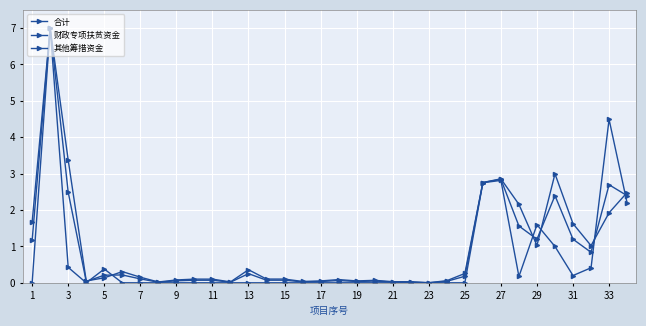

Reading left to right, list all the values displayed in this chart.

合计: 1.2	7.0	2.5	0.0	0.2	0.2	0.1	0.0	0.1	0.1	0.1	0.0	0.3	0.1	0.1	0.0	0.0	0.1	0.0	0.0	0.0	0.0	0.0	0.0	0.2	2.8	2.8	1.6	1.2	2.4	1.2	0.8	2.7	2.4
财政专项扶贫资金: 1.7	7.0	3.4	0.1	0.1	0.3	0.2	0.0	0.1	0.1	0.1	0.0	0.4	0.1	0.1	0.0	0.1	0.1	0.1	0.1	0.0	0.0	0.0	0.1	0.3	2.8	2.9	2.2	1.0	3.0	1.6	1.0	1.9	2.5
其他筹措资金: 0.0	7.0	0.4	0.0	0.4	0.0	0.0	0.0	0.0	0.0	0.0	0.0	0.0	0.0	0.0	0.0	0.0	0.0	0.0	0.0	0.0	0.0	0.0	0.0	0.0	2.8	2.8	0.2	1.6	1.0	0.2	0.4	4.5	2.2